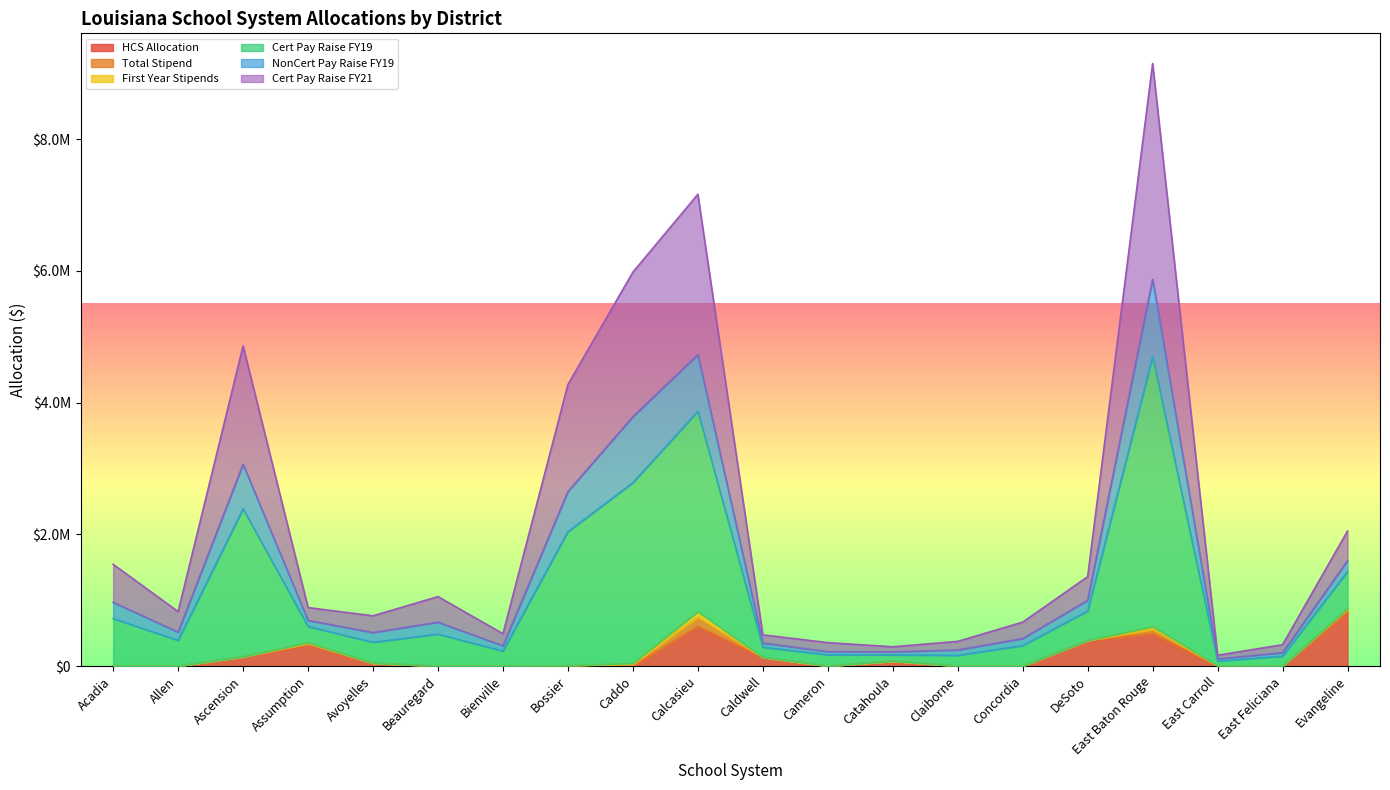

Which series has the largest range (max minus min)?

Cert Pay Raise FY19